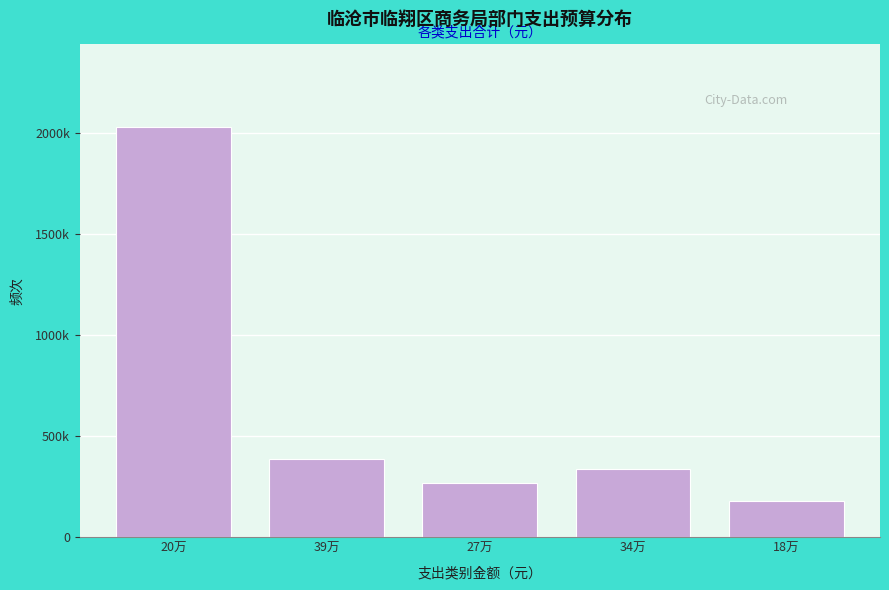

Does the chart contain any negative values?

No